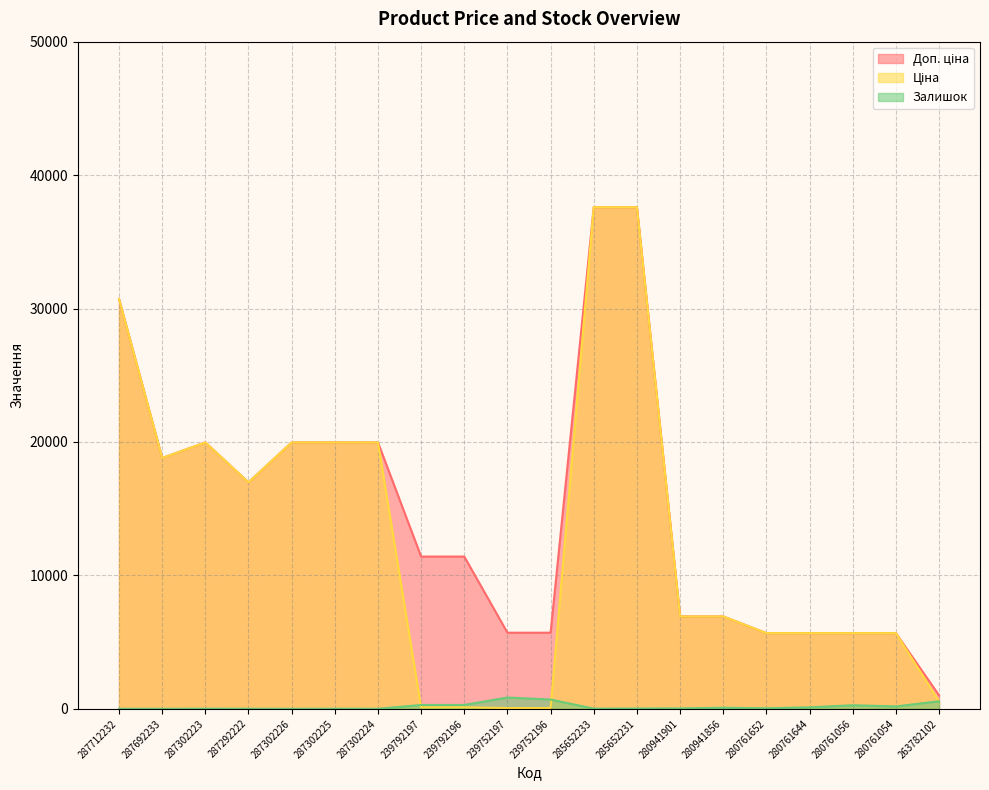

Rank the series at 280941901 from lowest to highest value.

Залишок, Ціна, Доп. ціна